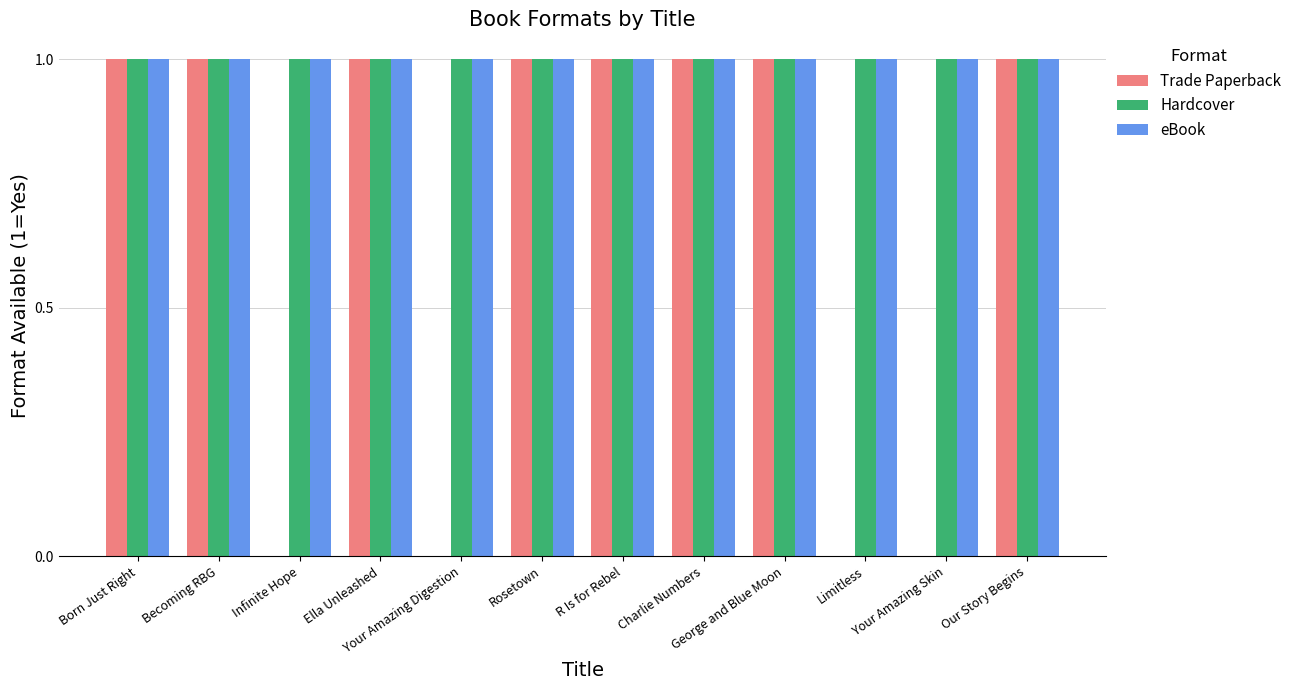

True or false: eBook has a value of 1 at Our Story Begins.

True